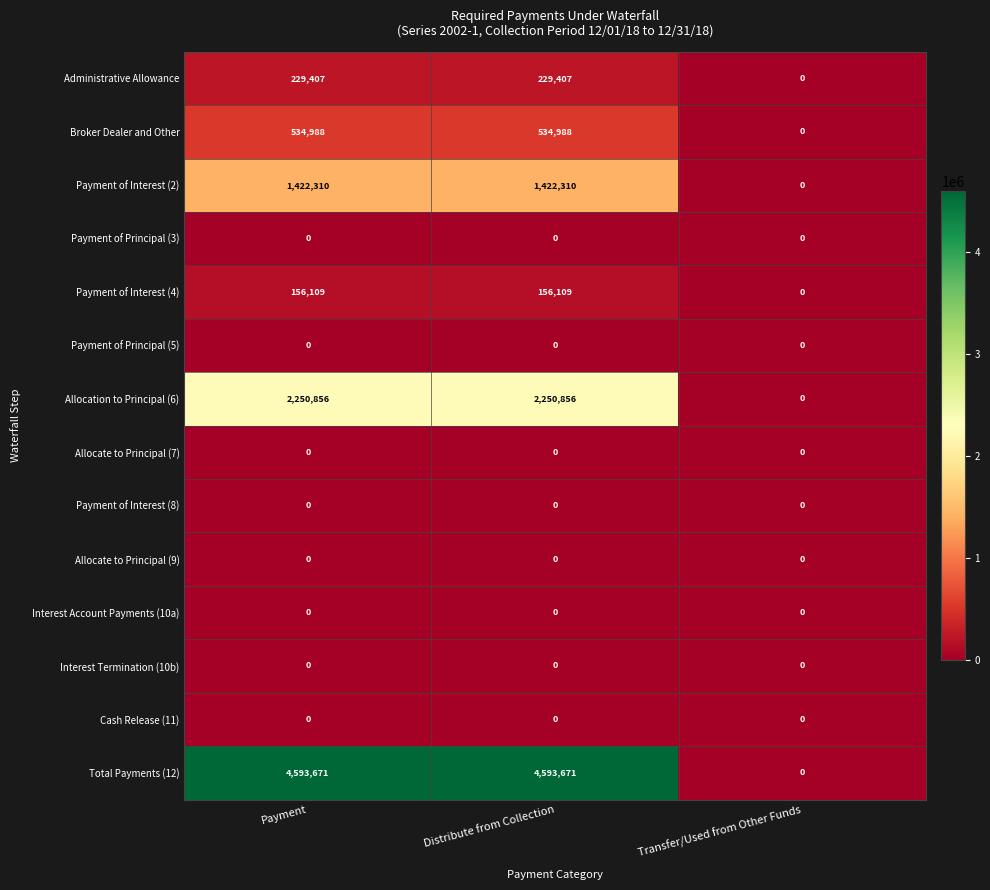

How many positive values does the Allocation to Principal (6) series have?

2